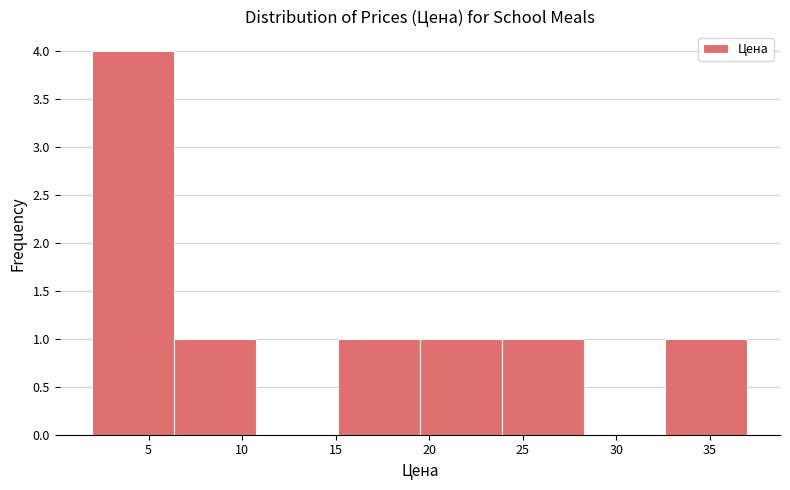

Reading left to right, list every bar in this chart as the range it spans on the x-axis followed by its height. Neither the bar edges nor the heights are printed on the chart, so give them approximately, as read against the axes.

2.0 to 6.5: 4
6.5 to 11.0: 1
11.0 to 15.0: 0
15.0 to 19.5: 1
19.5 to 24.0: 1
24.0 to 28.5: 1
28.5 to 32.5: 0
32.5 to 37.0: 1